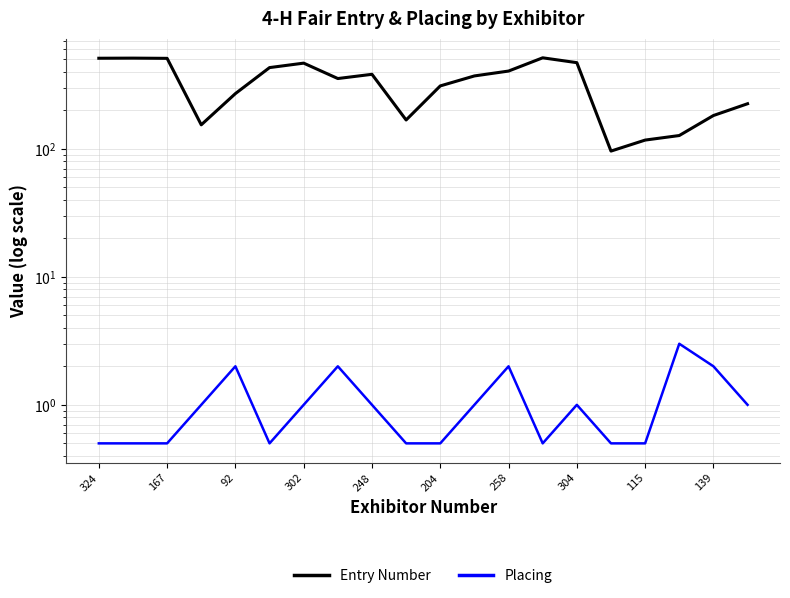

How many interior local peaks does the Entry Number series have?

4